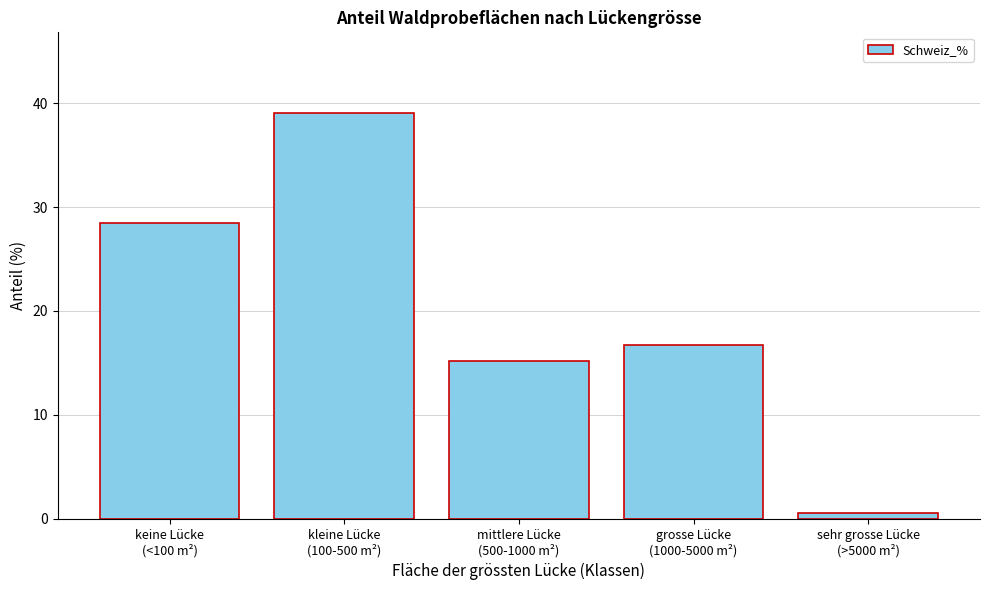

Reading right to left, list all the values displayed in this chart.

0.6	16.7	15.2	39.0	28.5